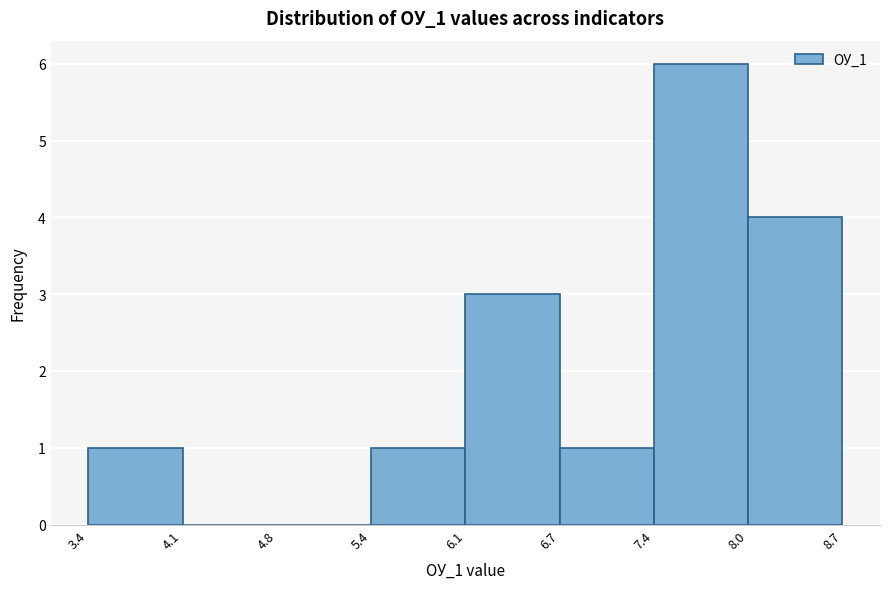

Reading left to right, list every bar in this chart as the range it spans on the x-axis followed by its height. The values are not printed on the chart, so give them approximately, as read against the axis.

3.4 to 4.1: 1
4.1 to 4.8: 0
4.8 to 5.4: 0
5.4 to 6.1: 1
6.1 to 6.7: 3
6.7 to 7.4: 1
7.4 to 8.0: 6
8.0 to 8.7: 4